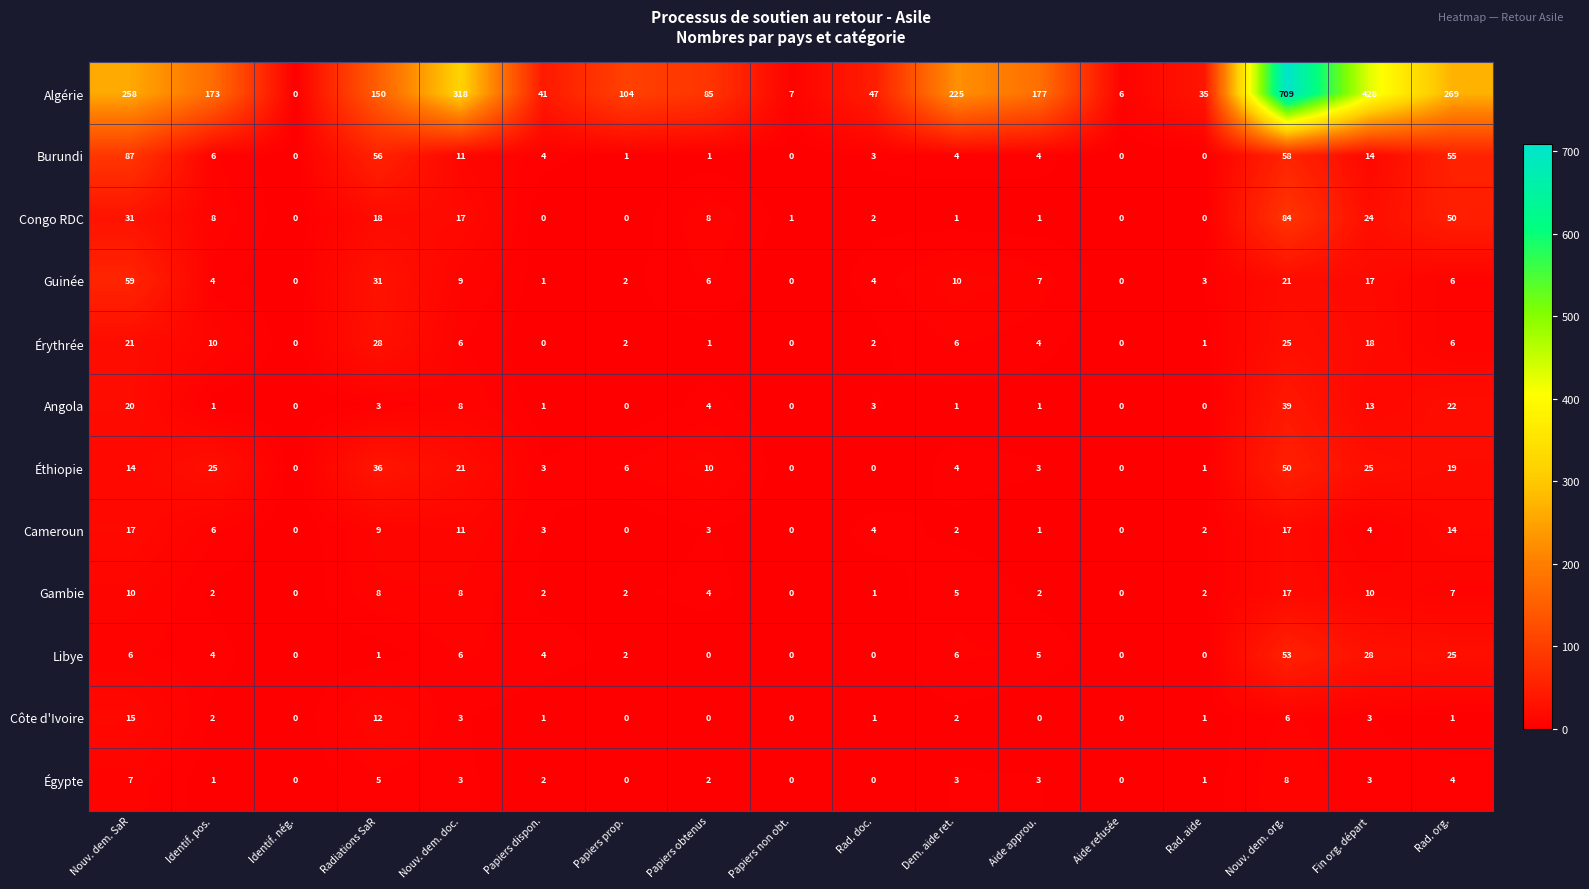

The Libye series shows 1 at Papiers prop.. True or false?

False